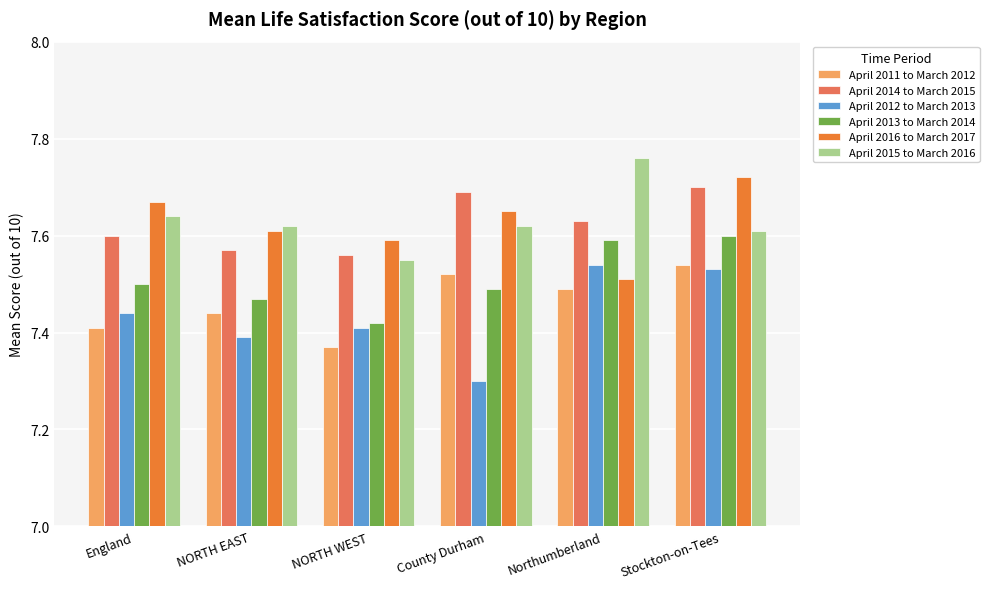

What is the difference between the maximum and minimum values in the April 2011 to March 2012 series?

0.2